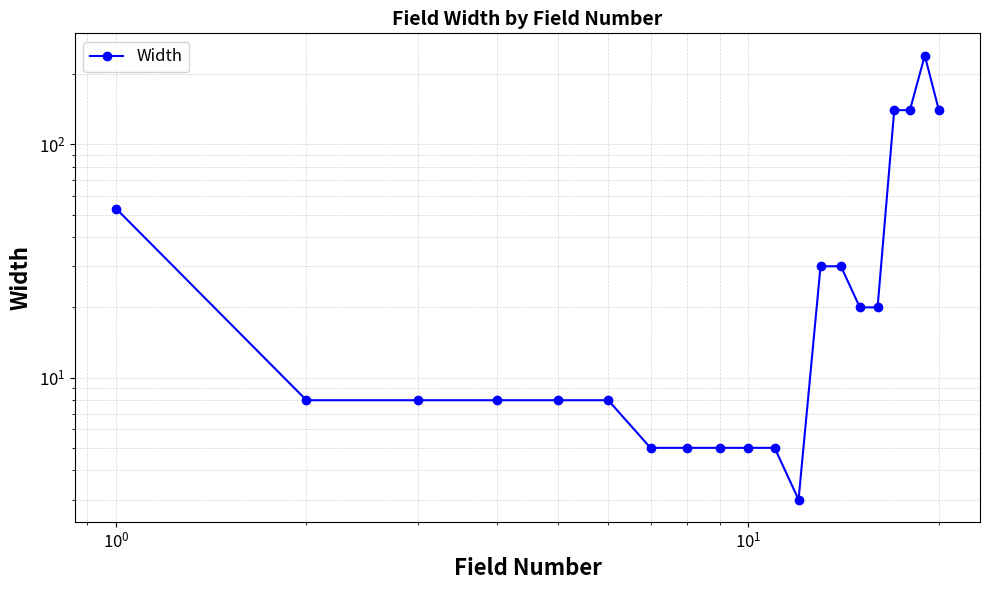

How many interior local peaks (higher than both neighbors) does the data have?

1